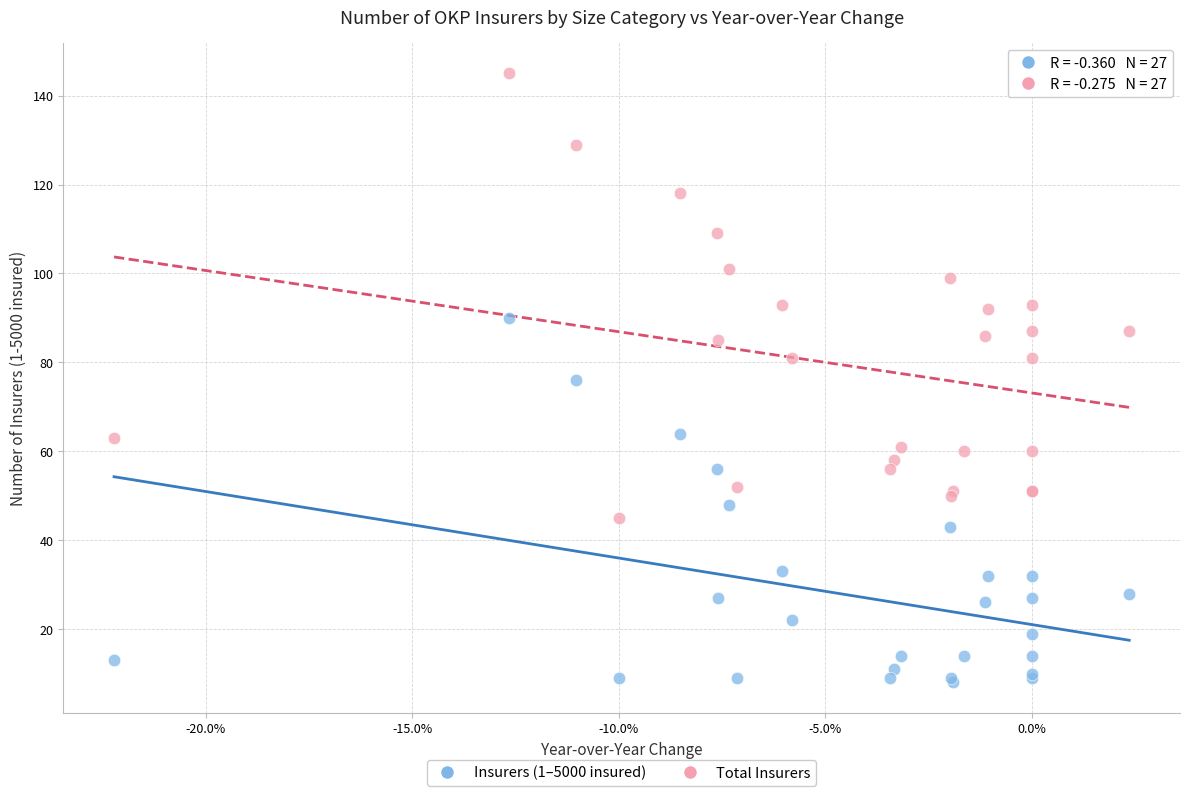

Which series reaches the maximum Y coordinate?

Total Insurers